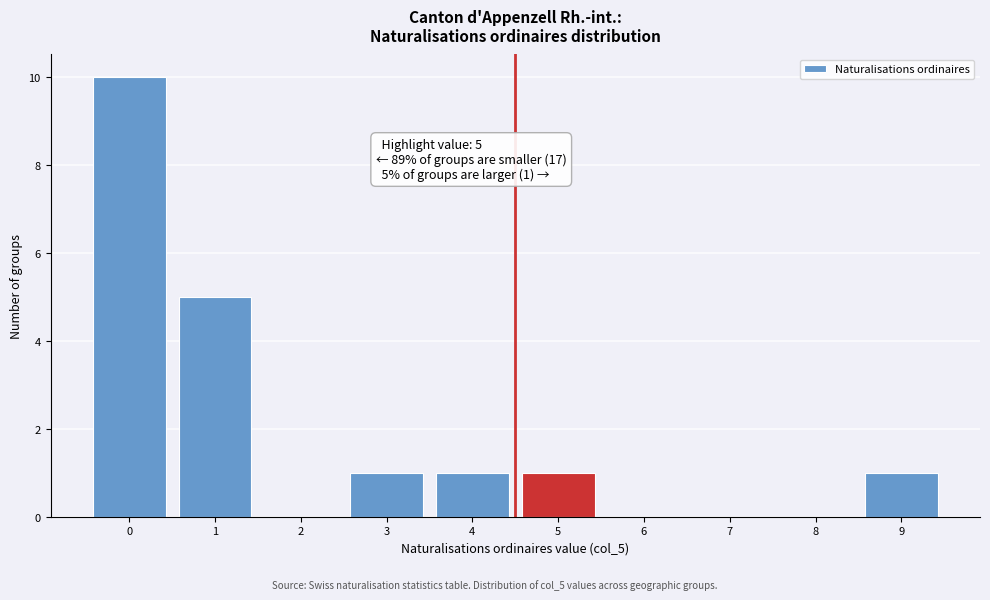

Reading left to right, transcribe all the data shown in this chart.

0=10	1=5	2=0	3=1	4=1	5=1	6=0	7=0	8=0	9=1